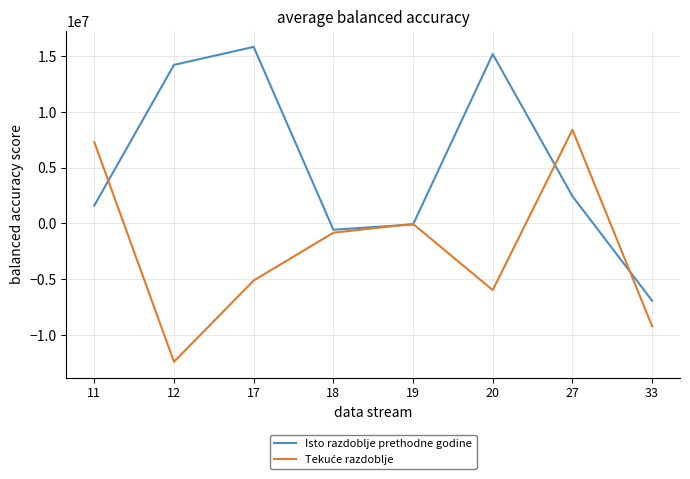

Does the chart have visible grid lines?

Yes